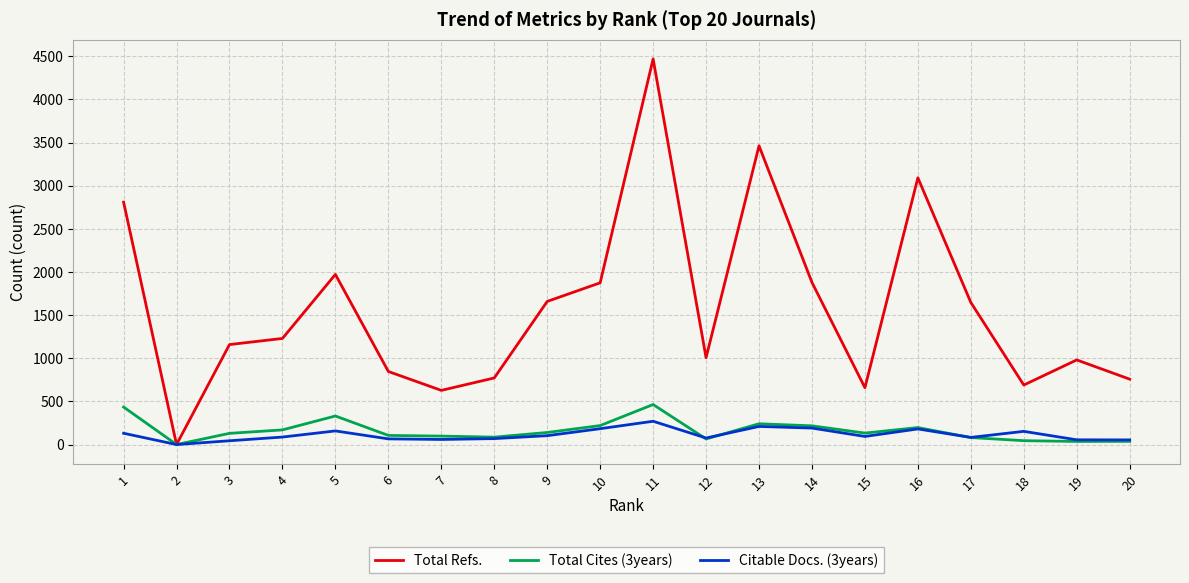

Which series has the largest total across all categories?

Total Refs.